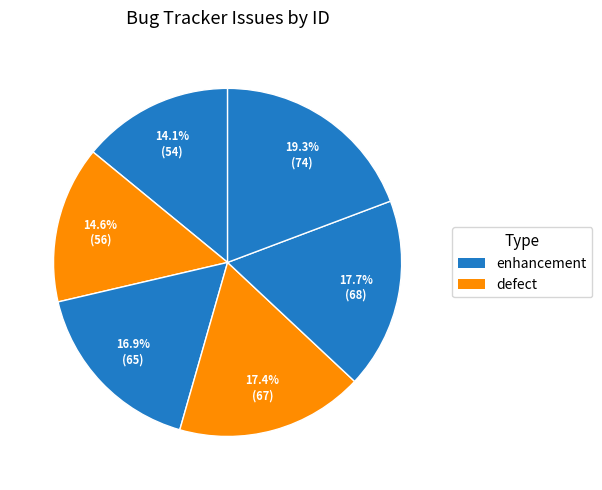

How many slices are in this pie chart?

6